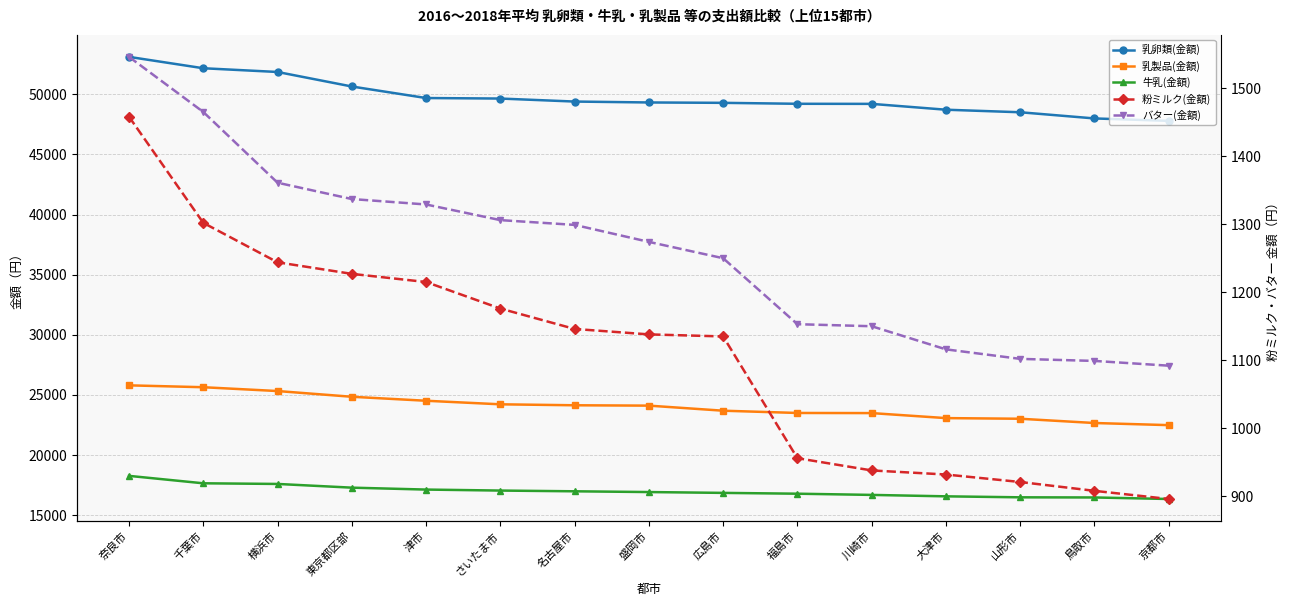

Is it true that 乳卵類(金額) equals 88280 at 千葉市?

False